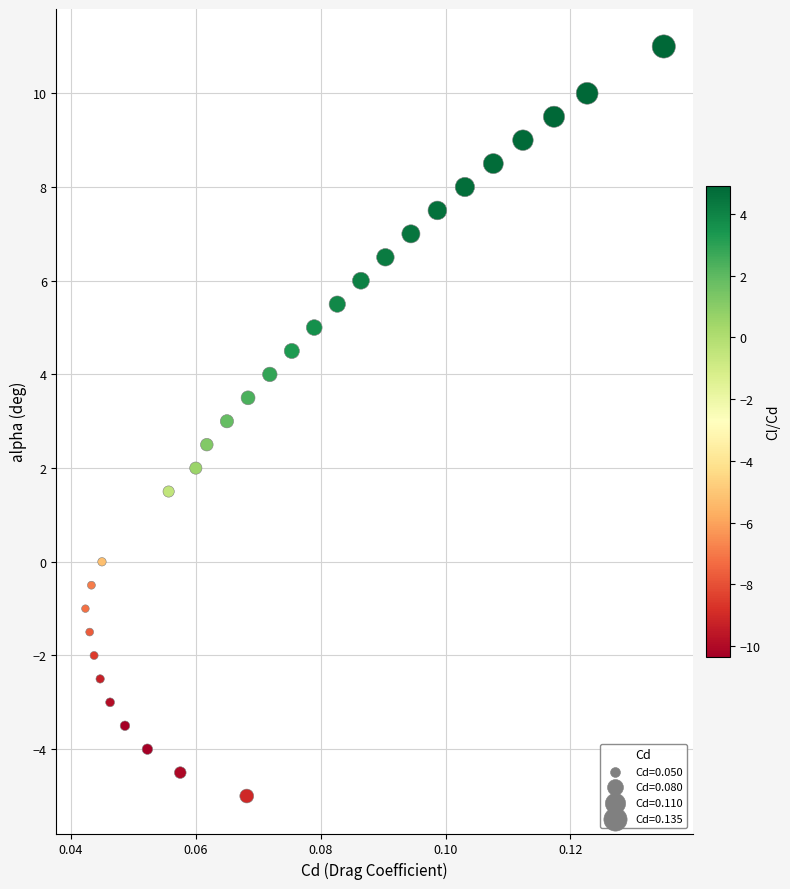

List the coordinates of all points as (X, Y) pairs, reading left to right.

(0.0, -1.0)  (0.0, -1.5)  (0.0, -0.5)  (0.0, -2.0)  (0.0, -2.5)  (0.0, 0.0)  (0.0, -3.0)  (0.0, -3.5)  (0.1, -4.0)  (0.1, 1.5)  (0.1, -4.5)  (0.1, 2.0)  (0.1, 2.5)  (0.1, 3.0)  (0.1, -5.0)  (0.1, 3.5)  (0.1, 4.0)  (0.1, 4.5)  (0.1, 5.0)  (0.1, 5.5)  (0.1, 6.0)  (0.1, 6.5)  (0.1, 7.0)  (0.1, 7.5)  (0.1, 8.0)  (0.1, 8.5)  (0.1, 9.0)  (0.1, 9.5)  (0.1, 10.0)  (0.1, 11.0)